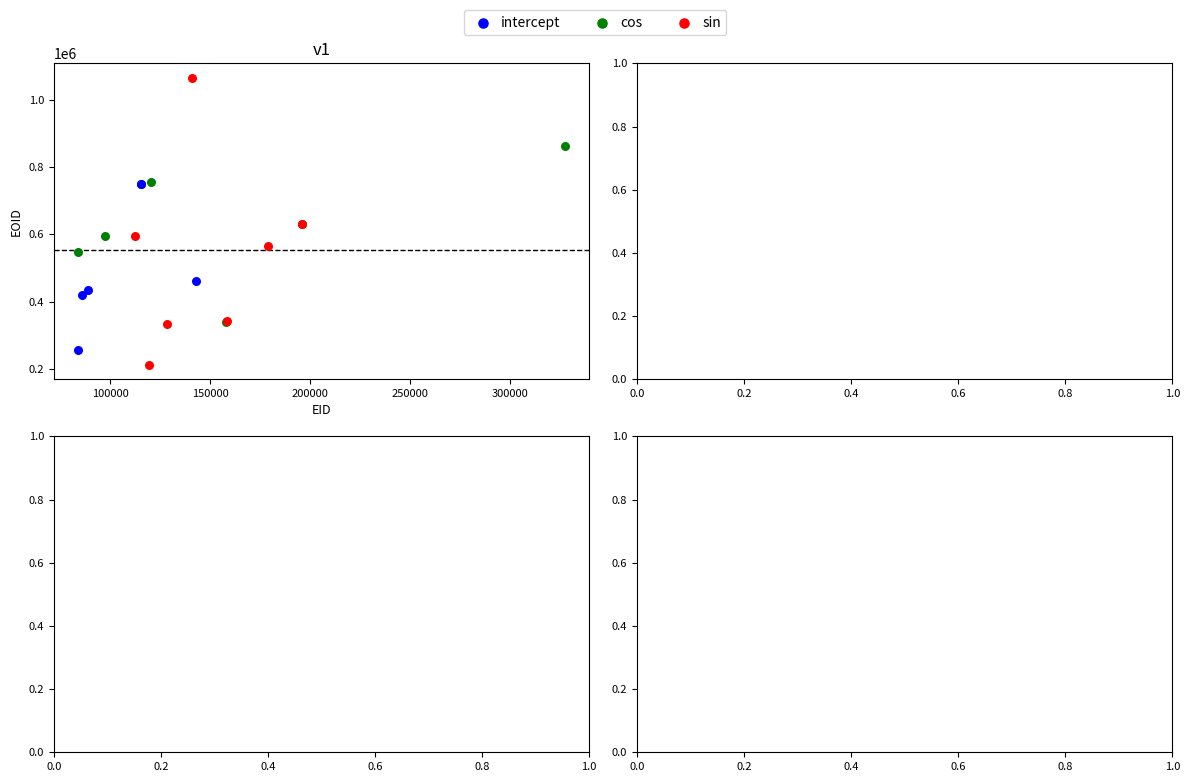

Which series contains the highest Y value?

sin